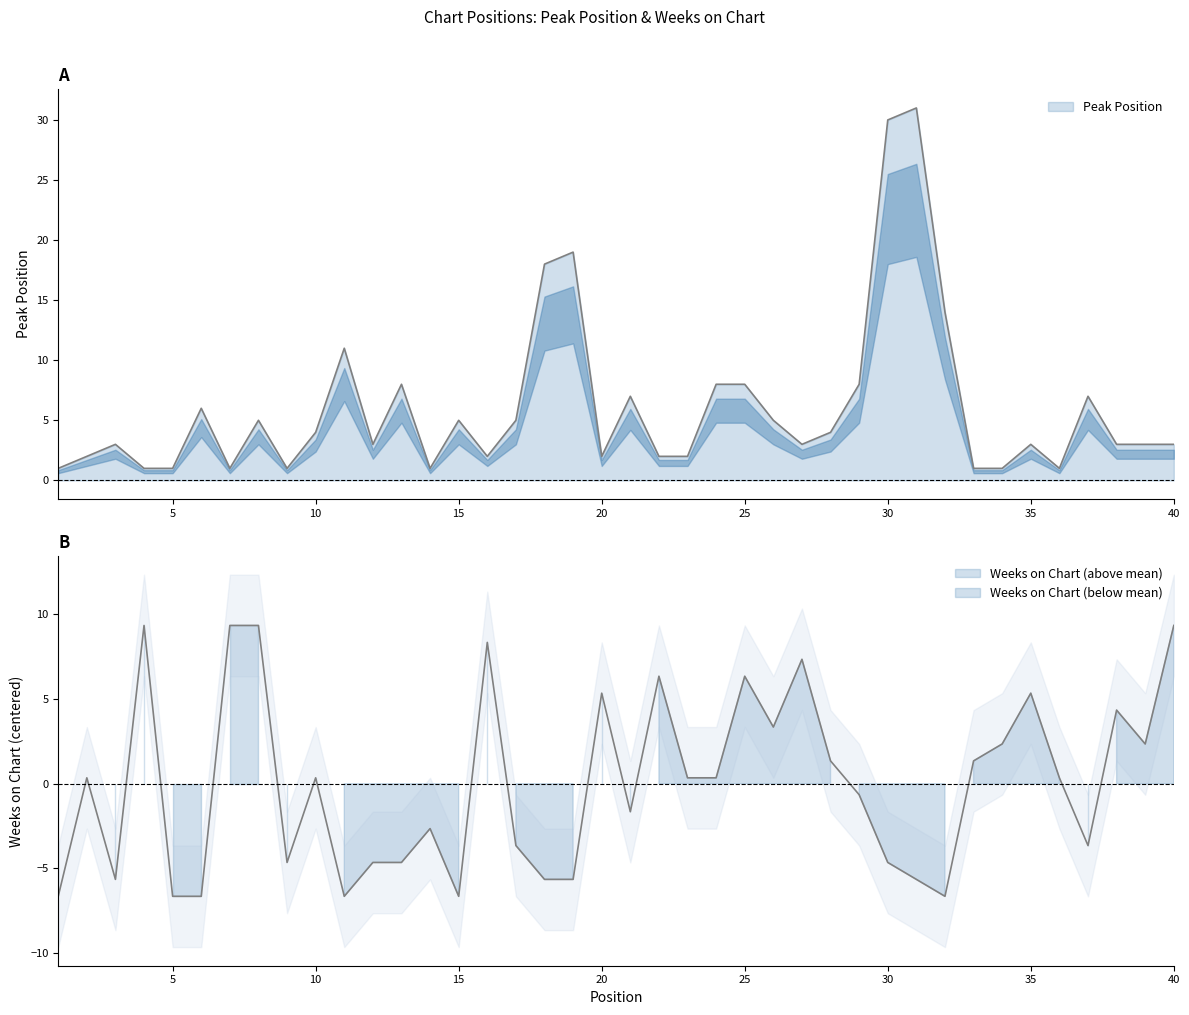

Which series has the largest total across all categories?

Peak Position